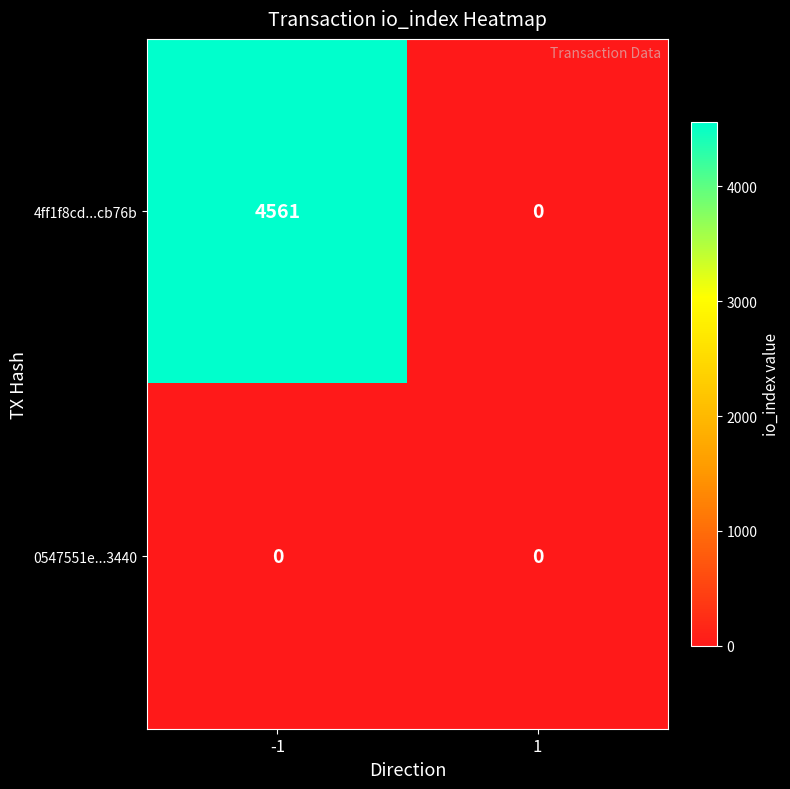

Which category has the highest value across all series?

-1